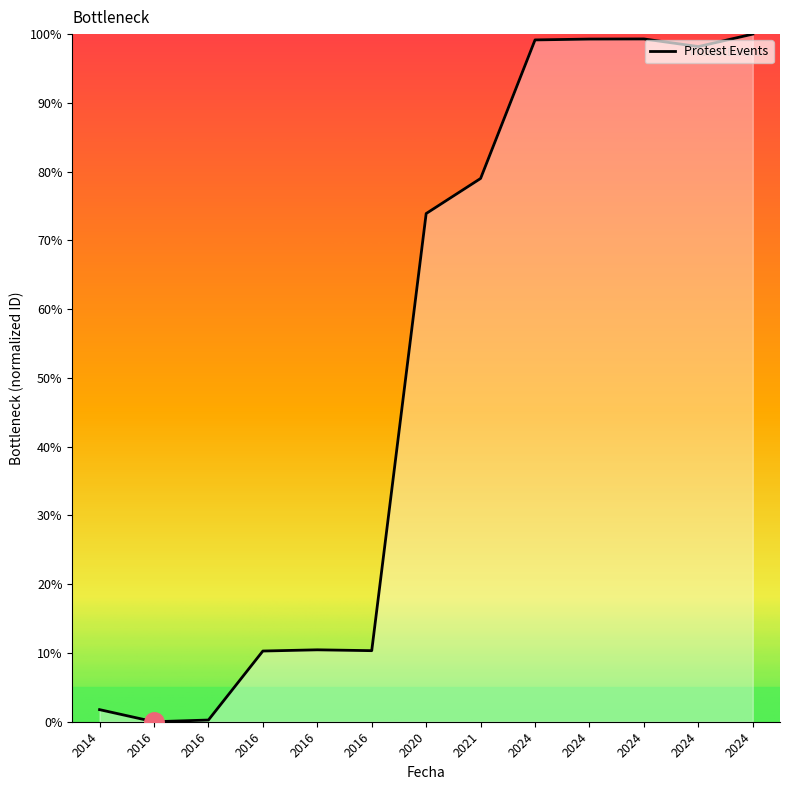

What is the greatest value displayed?

100.0